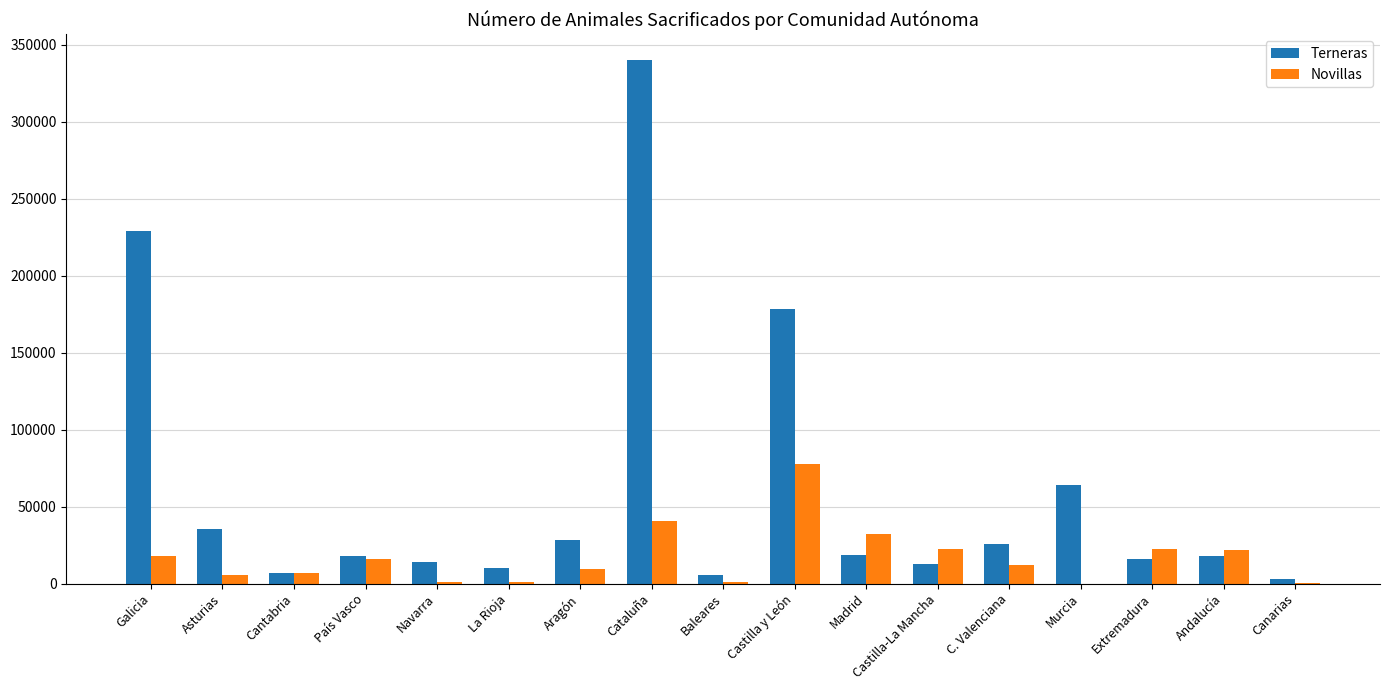

What is the greatest value displayed?

339692